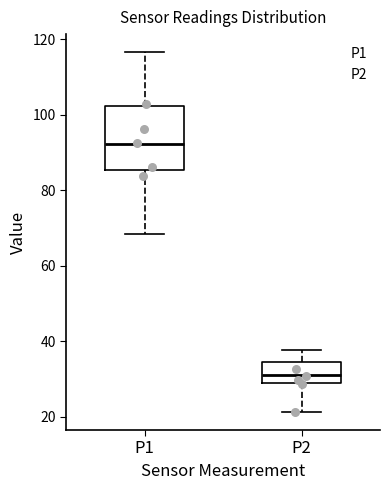

Reading left to right, transcribe this box plot: for each box, give where its median line is, the range the box spans, and where its two whiskers end, as read against the y-axis. The values are not printed on the chart, so give them approximately, as read against the axis.

P1: median 92, box 86 to 102, whiskers 68 to 116
P2: median 32, box 28 to 34, whiskers 22 to 38